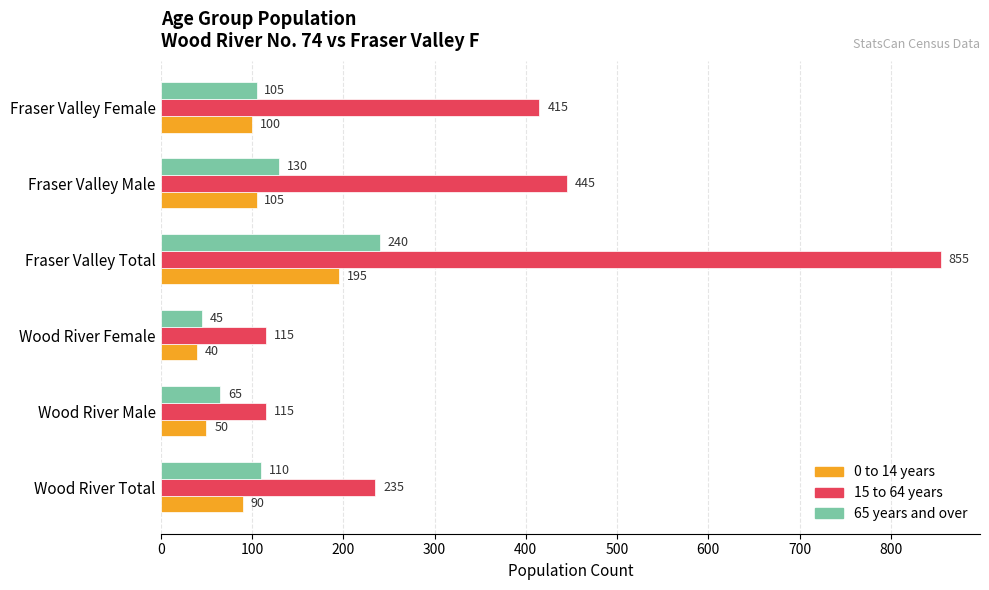

Which series has the widest spread of values?

15 to 64 years